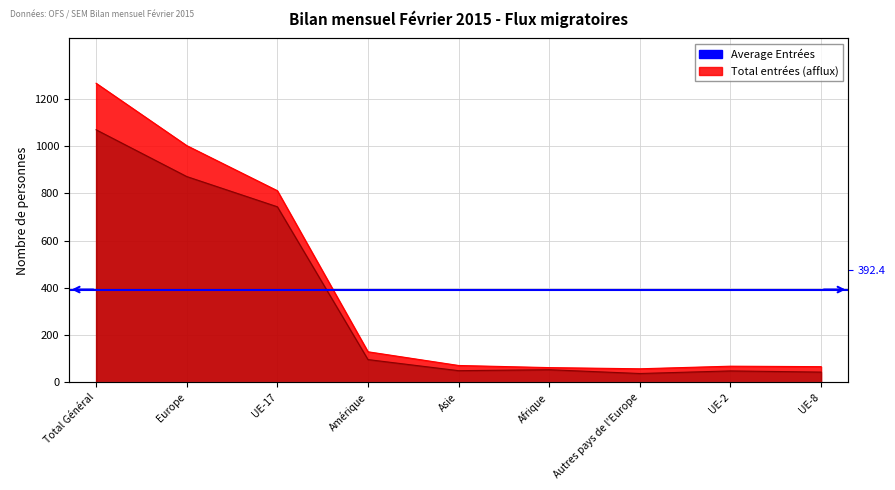

The value of Total entrées (afflux) at Afrique is 62. True or false?

True